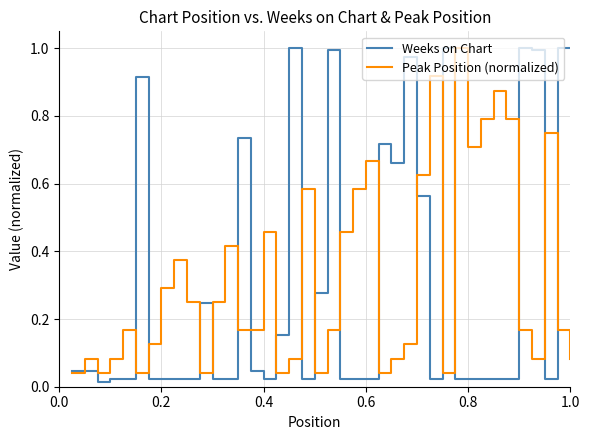

Which series has the largest range (max minus min)?

Weeks on Chart